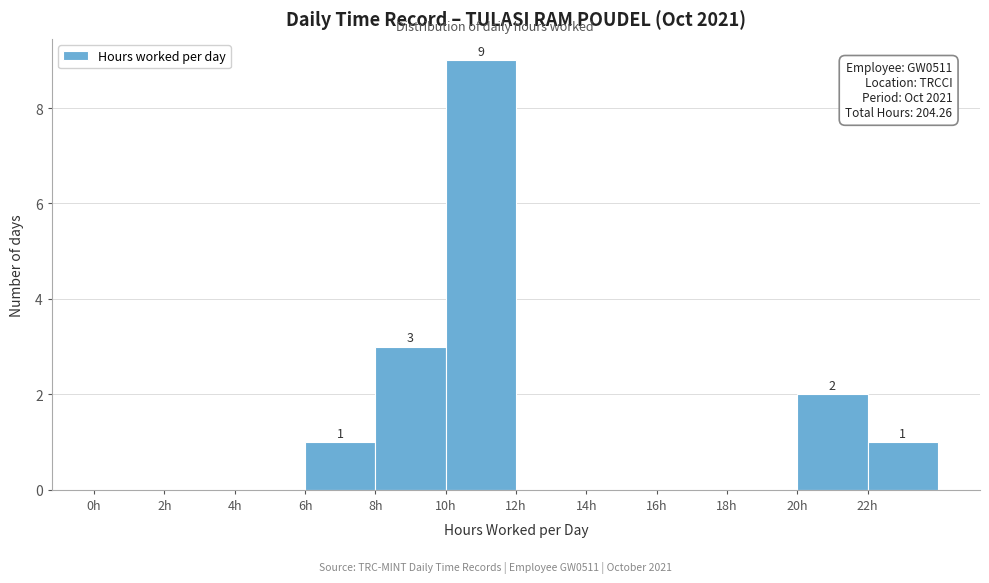

Over which range of the x-axis is the bar tallest?

10 to 12